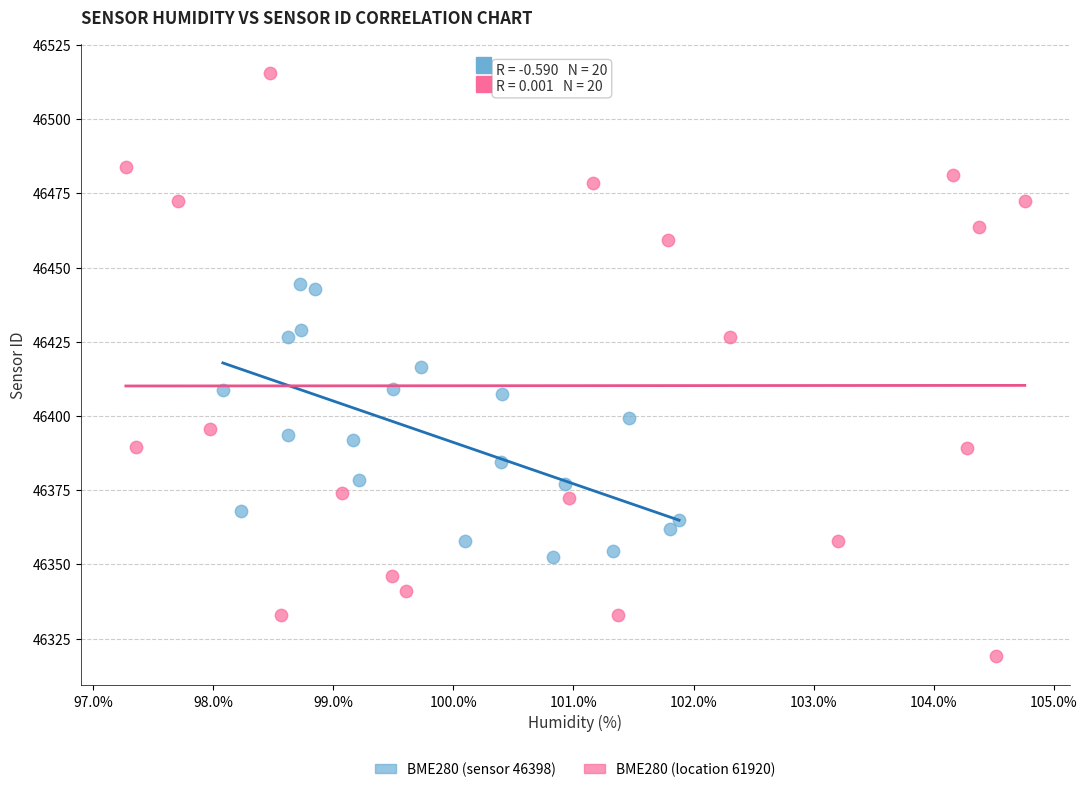

Which series has the largest Y range (max minus min)?

BME280 (location 61920)